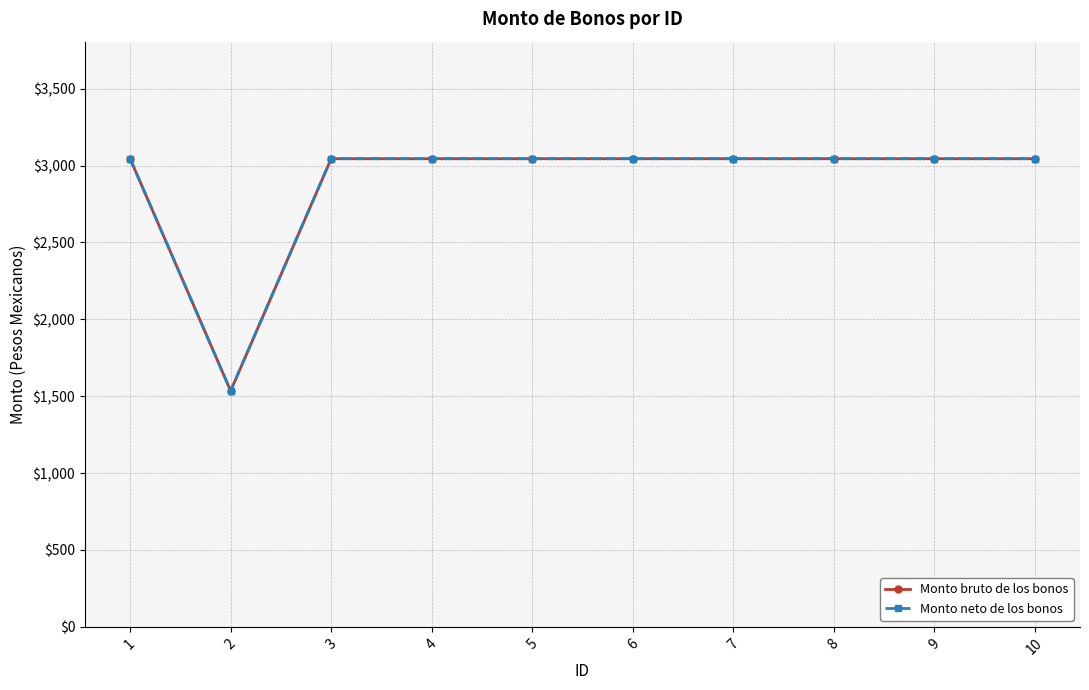

Reading left to right, what are all the values shown in this chart?

Monto bruto de los bonos: 3045	1535	3045	3045	3045	3045	3045	3045	3045	3045
Monto neto de los bonos: 3045	1535	3045	3045	3045	3045	3045	3045	3045	3045